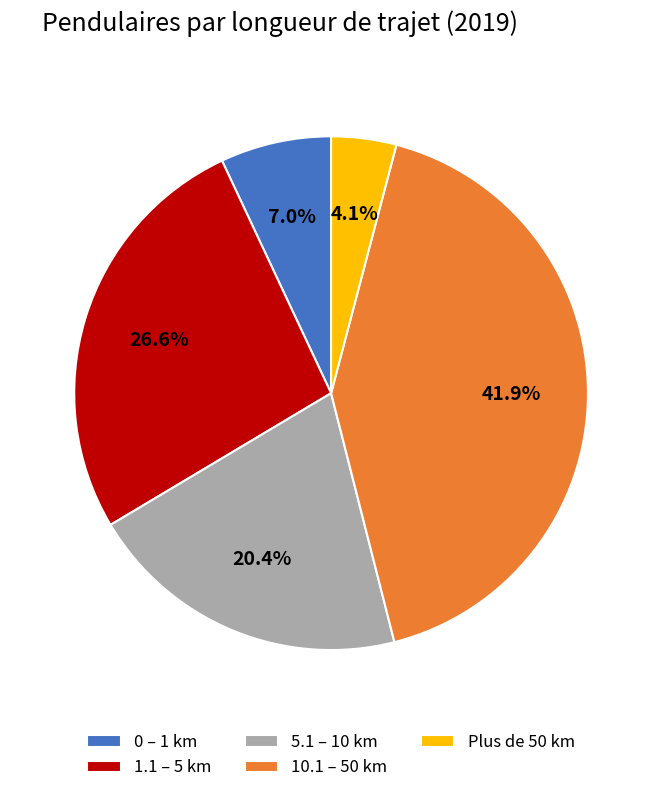

Which slice is the smallest?

Plus de 50 km